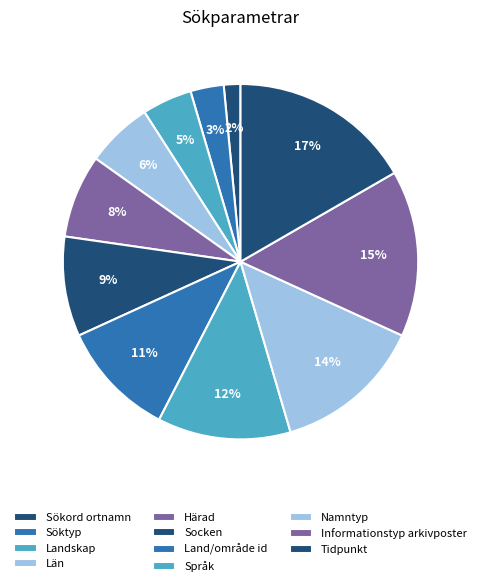

Is it true that Landskap is 19% of the pie?

False